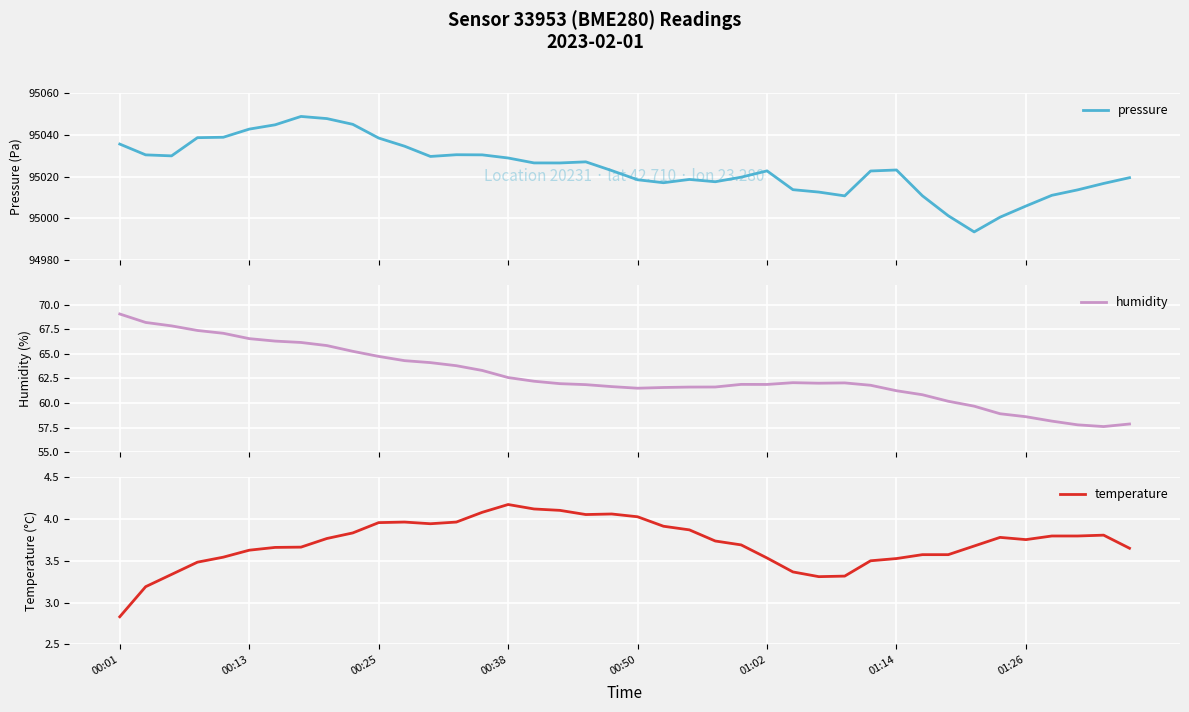

True or false: humidity has more than 0 points higher than both neighbors.

True